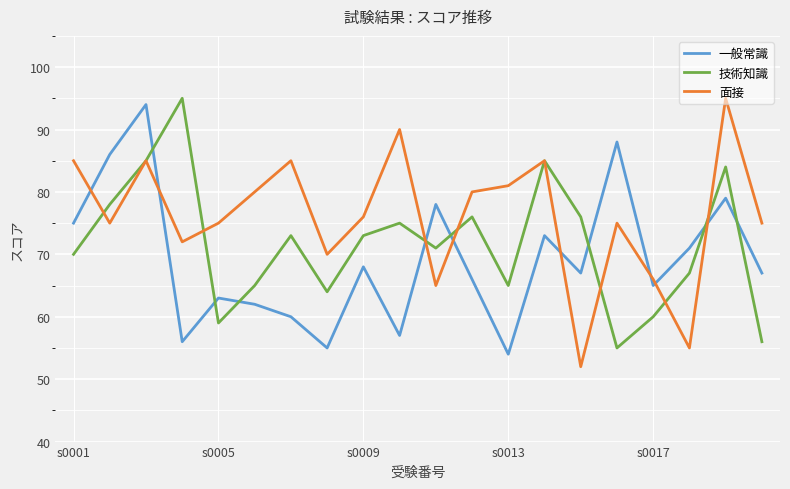

List the series in order of their overall mean, highest first.

面接, 技術知識, 一般常識